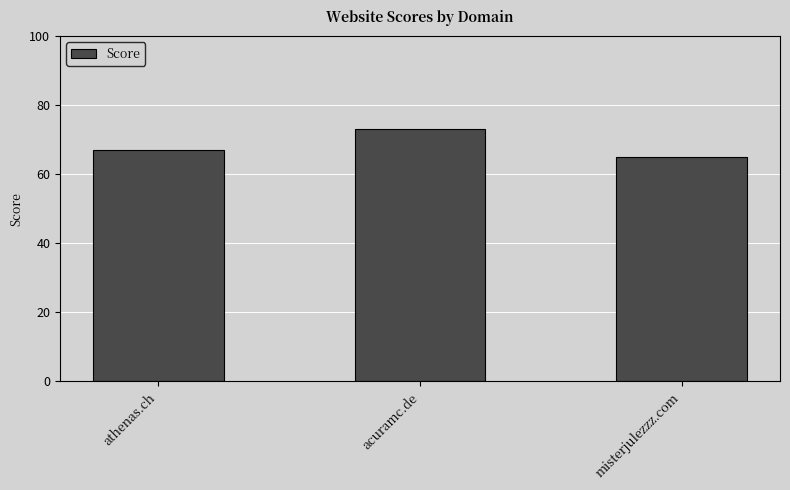

Reading right to left, list all the values displayed in this chart.

65	73	67